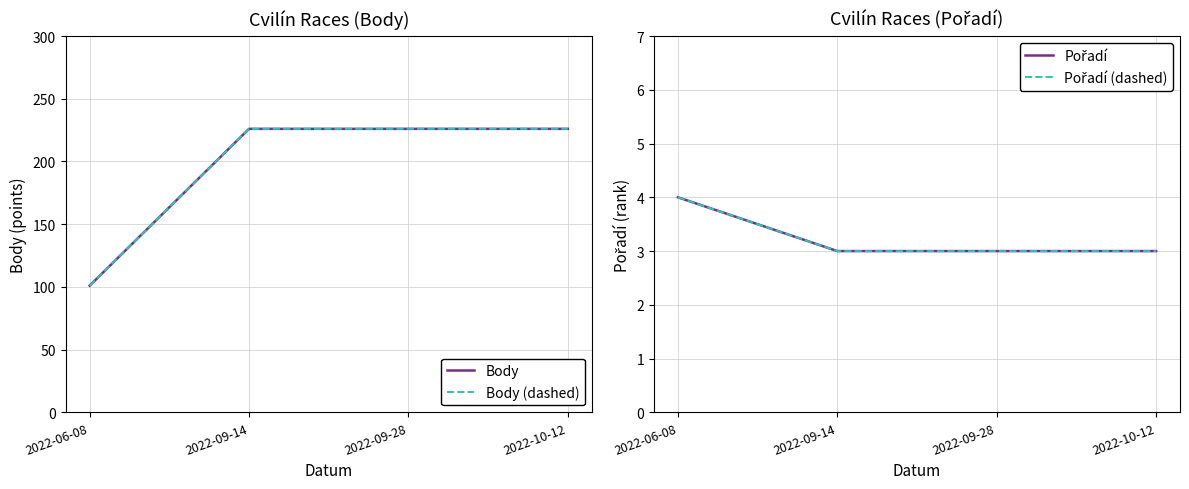

Between 2022-06-08 and 2022-09-28, which series saw the biggest shift?

Body